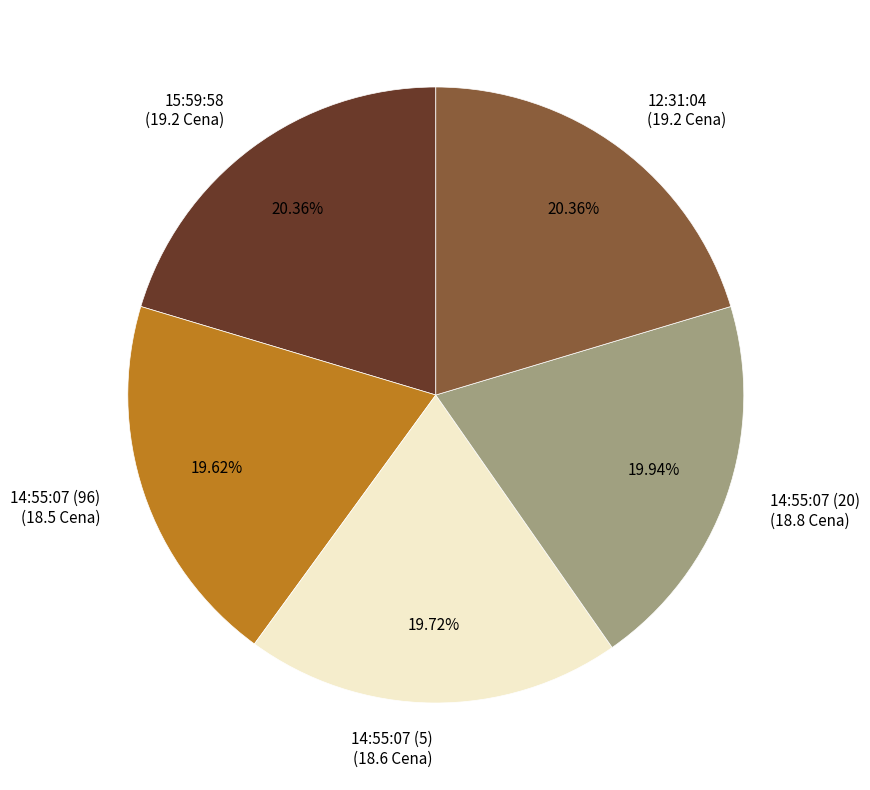

Is it true that 15:59:58 is 20% of the pie?

True